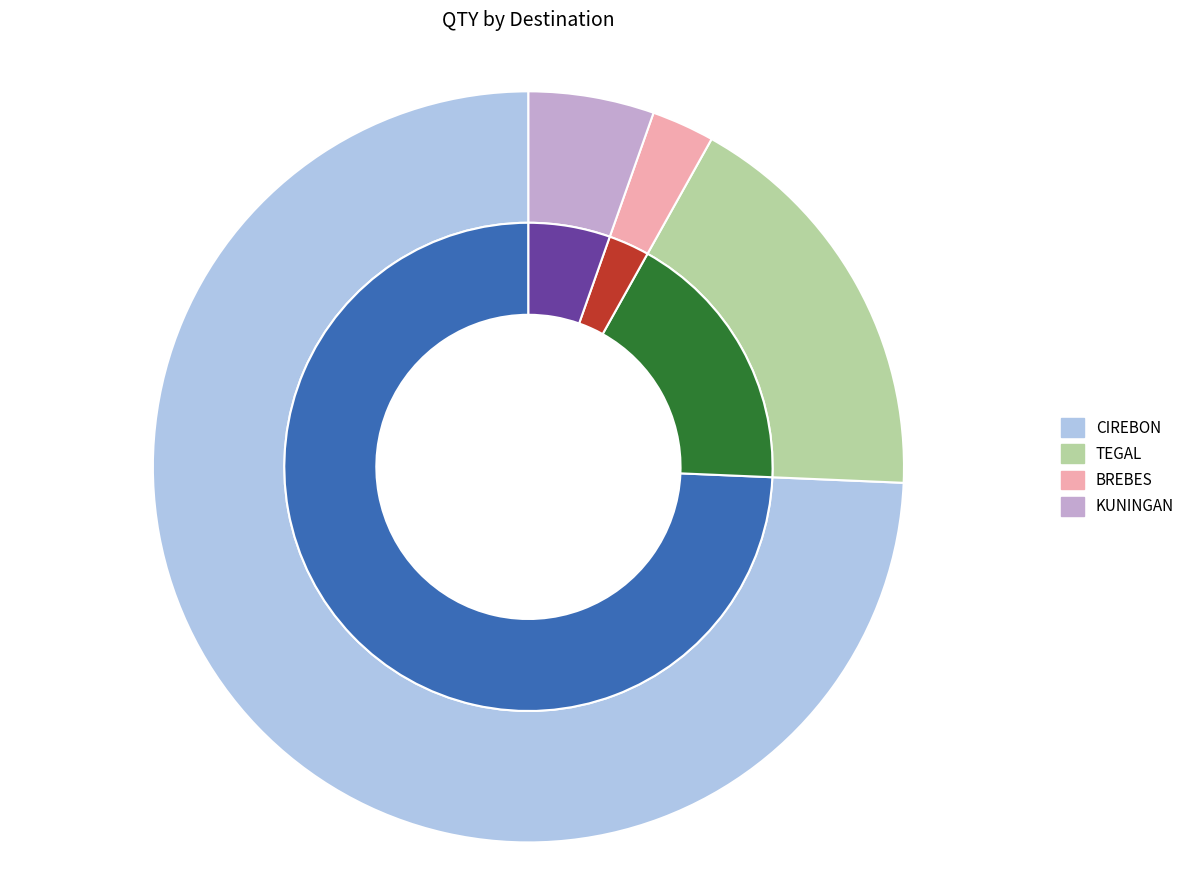

How many segments does this pie chart have?

4